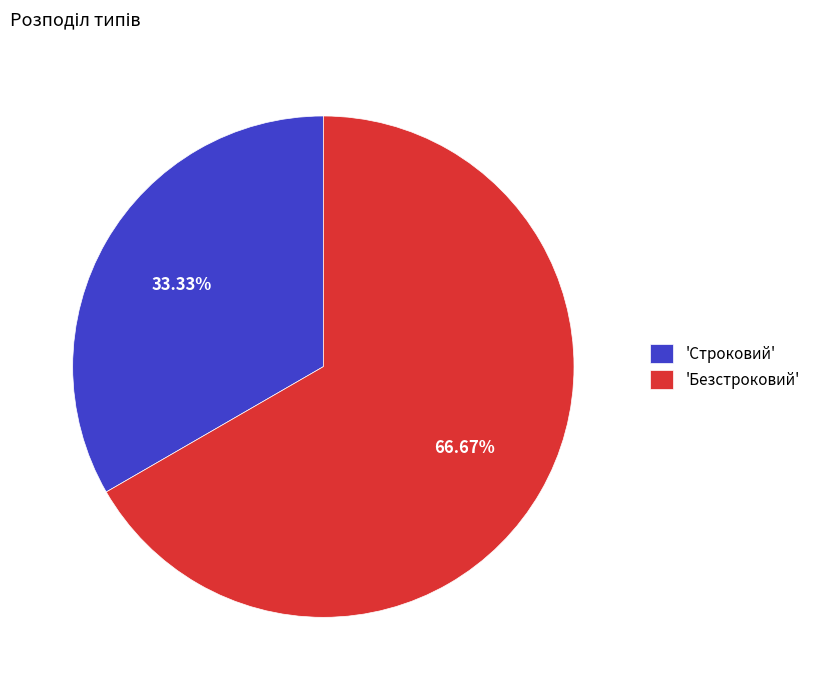

Is the sum of 'Безстроковий' and 'Строковий' greater than half?

Yes